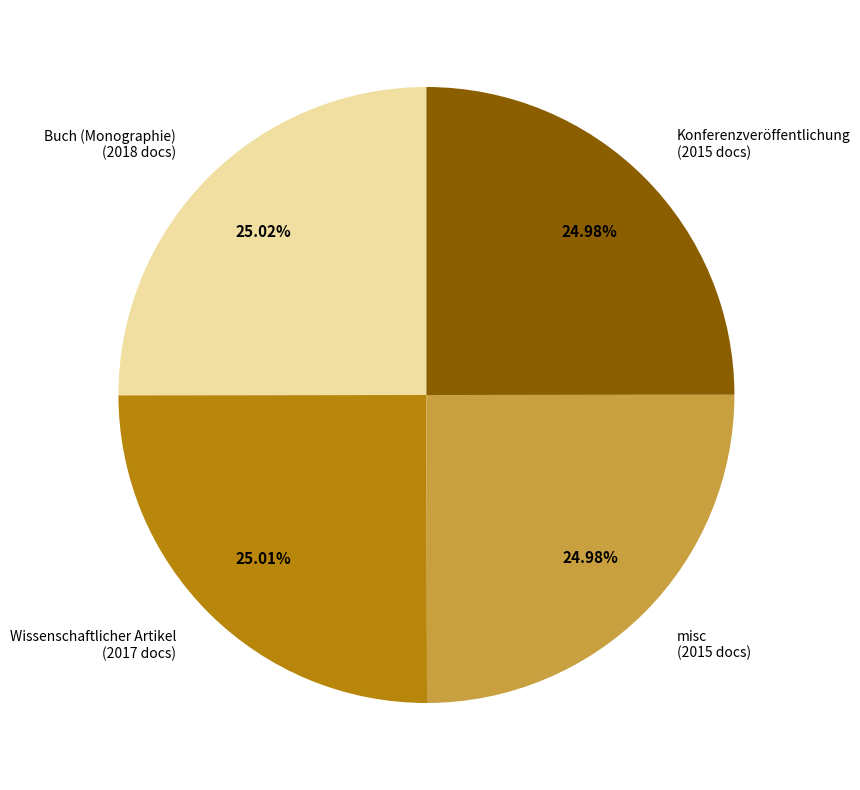

Is there a majority slice in this chart?

No